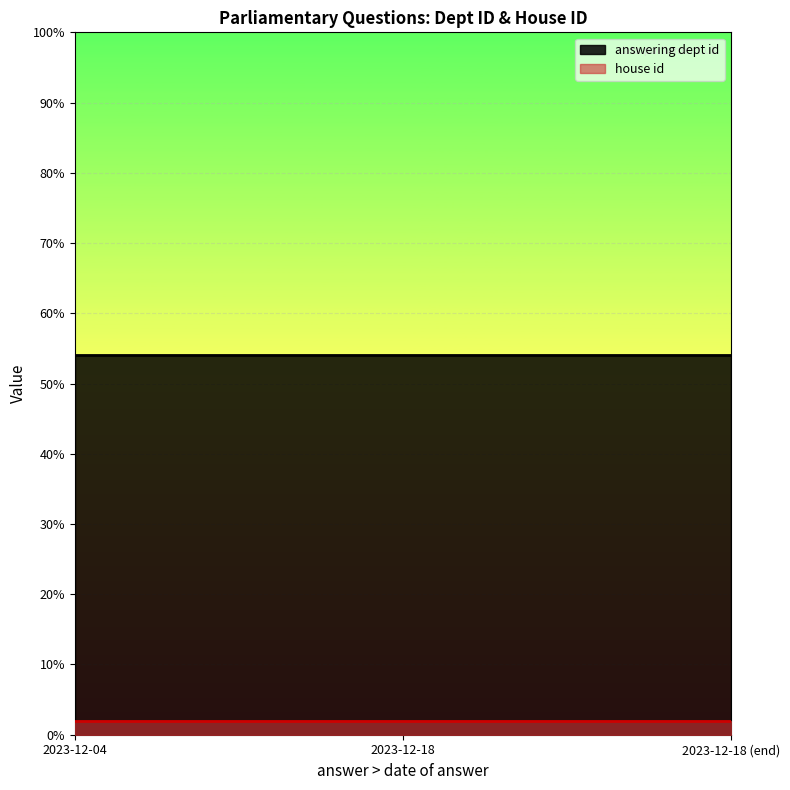

What is the total value across all series at 2023-12-18 (end)?

56